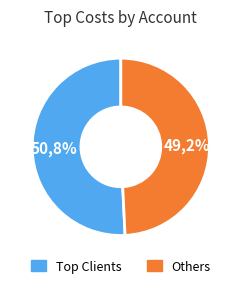

Does JT International represent more than half of the total?

No